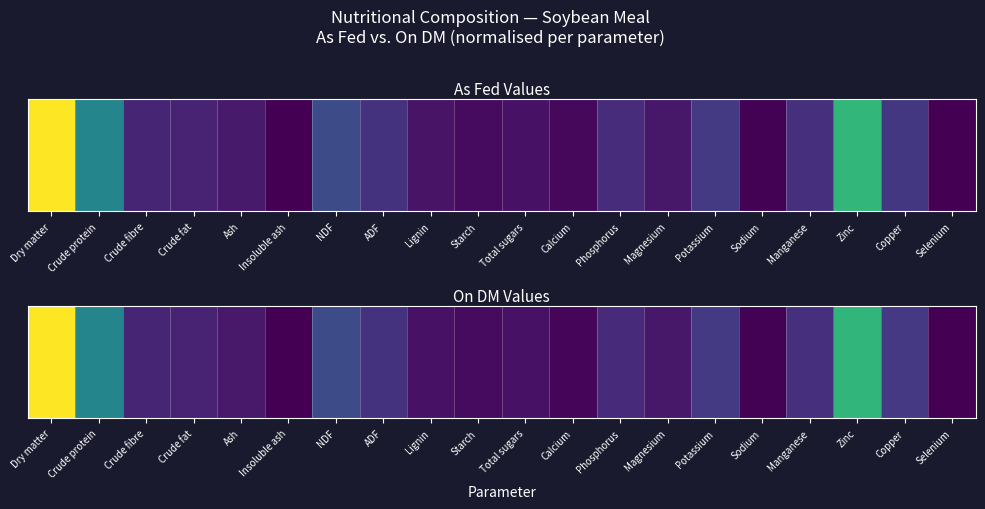

Which has a higher value, Crude protein or Sodium?

Crude protein